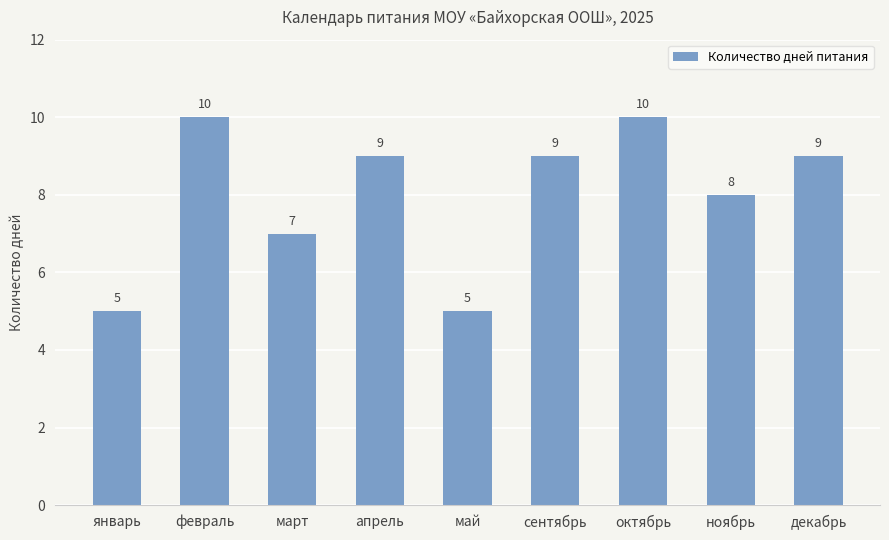

What is the label of the 7th bar from the left?

октябрь